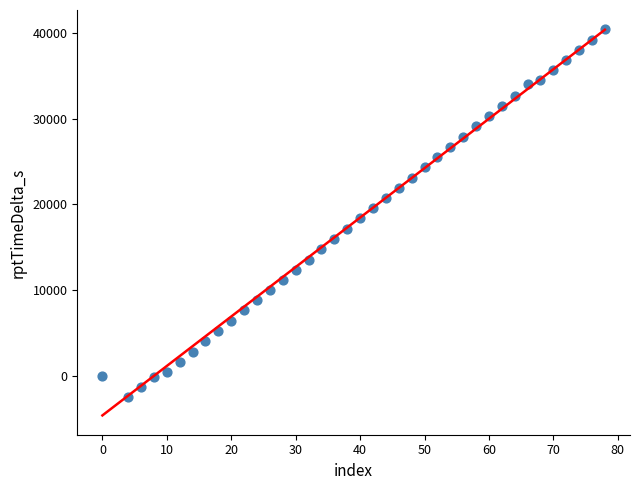

What is the range of Y values (max minus min)?

42947